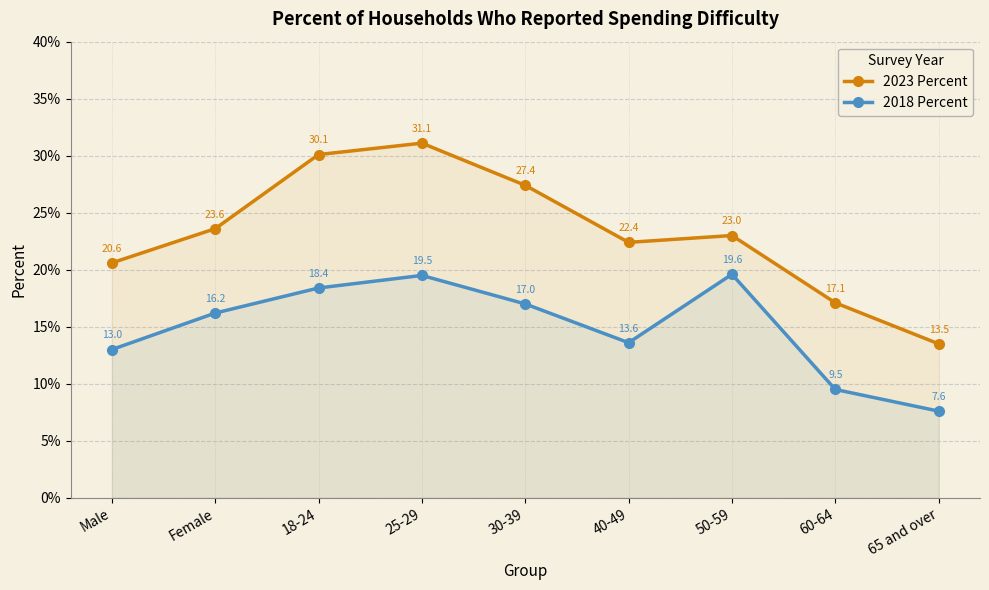

At which label is 2018 Percent closest to 0?

65 and over